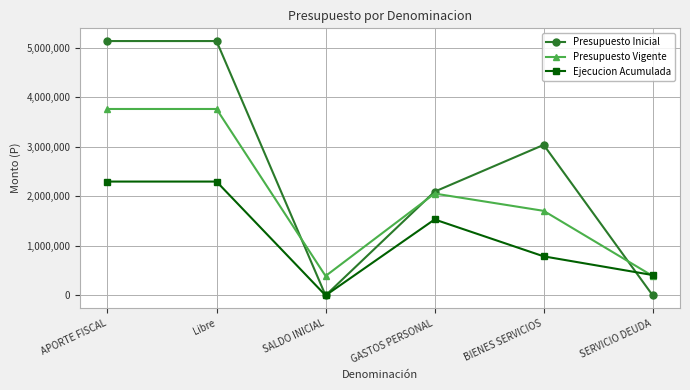

Reading left to right, extract all data points from this chart.

Presupuesto Inicial: 5137857	5137857	10	2096475	3041382	10
Presupuesto Vigente: 3765847	3765847	392432	2057537	1708310	392432
Ejecucion Acumulada: 2299863	2299863	0	1534475	789321	411449